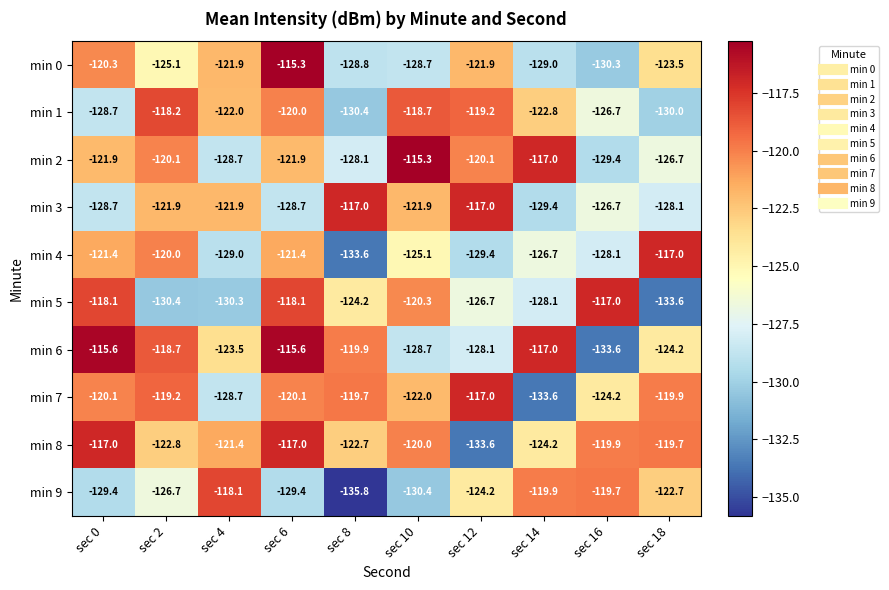

The min 4 series shows -126.7 at sec 14. True or false?

True